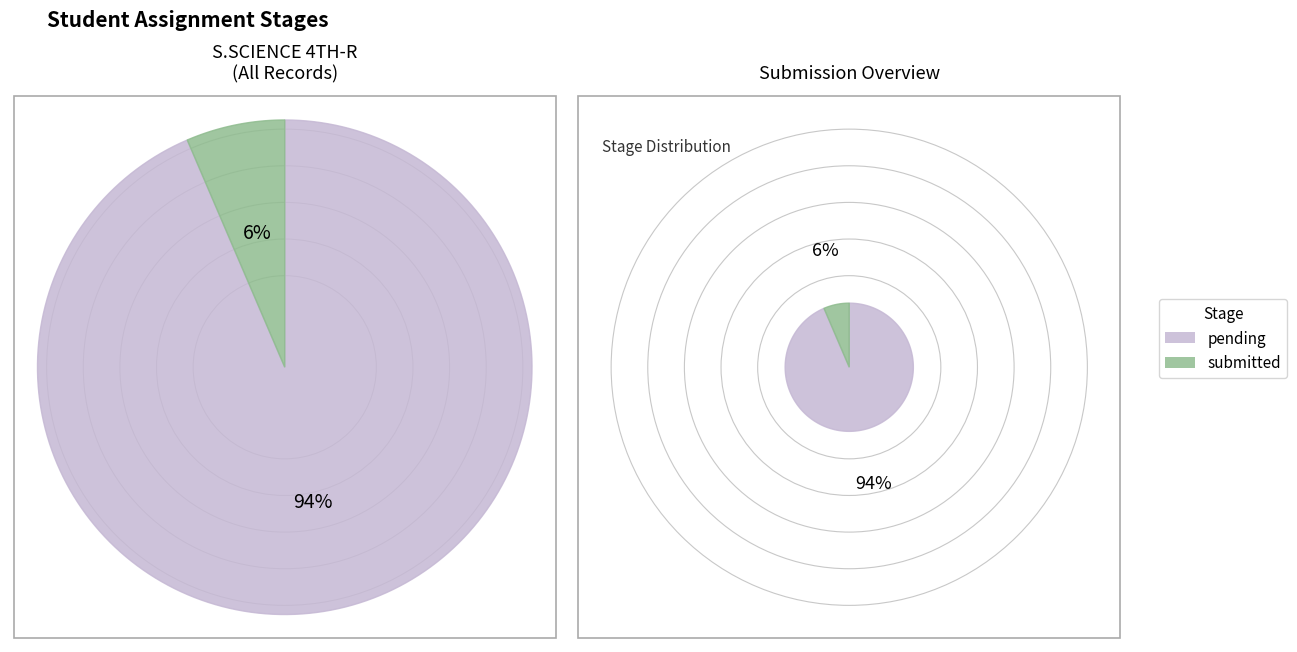

Rank the categories by value from lowest to highest.

submitted, pending